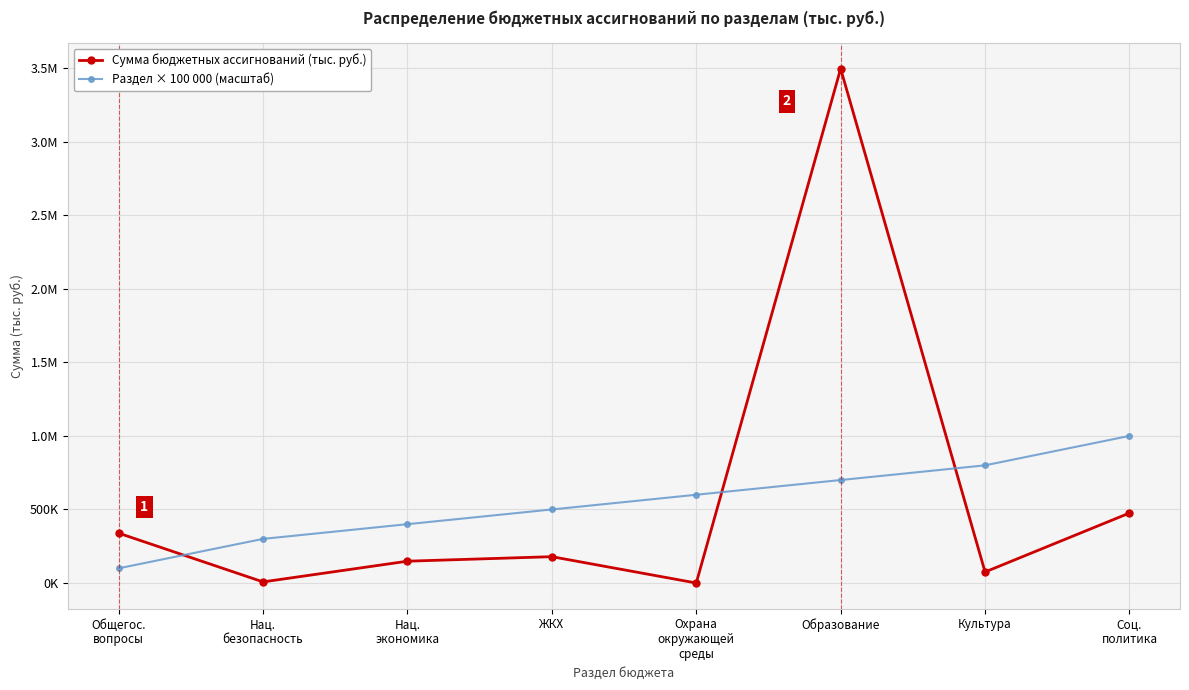

True or false: Сумма бюджетных ассигнований (тыс. руб.) has more than 0 interior local peaks.

True